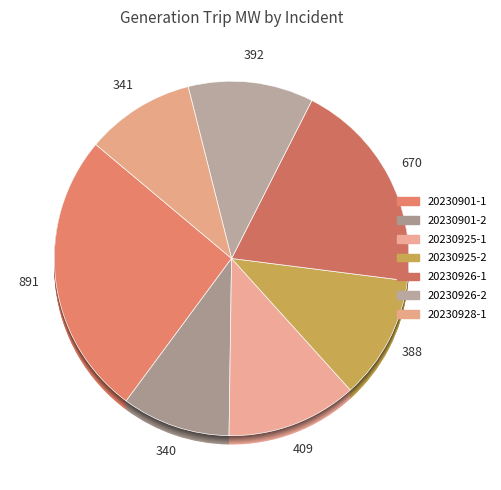

What is the largest slice in the pie chart?

20230901-1